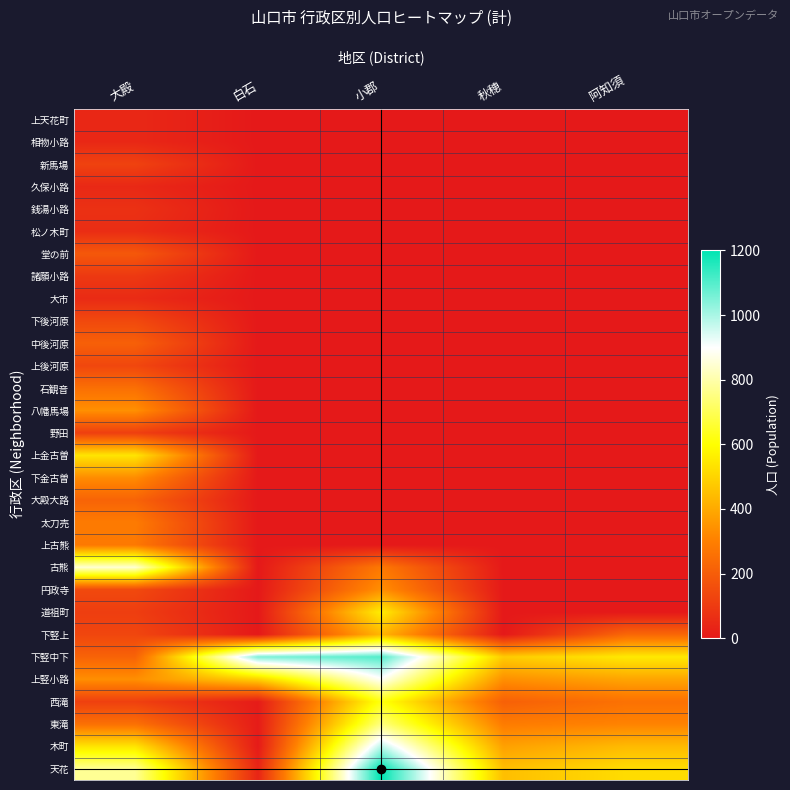

Rank the series by their maximum value, from highest to lowest.

天花, 下竪中下, 木町, 上竪小路, 古熊, 東滝, 西滝, 道祖町, 上金古曽, 下竪上, 八幡馬場, 円政寺, 下金古曽, 太刀売, 上古熊, 石観音, 大殿大路, 中後河原, 堂の前, 下後河原, 上後河原, 新馬場, 野田, 諸願小路, 銭湯小路, 松ノ木町, 大市, 久保小路, 相物小路, 上天花町